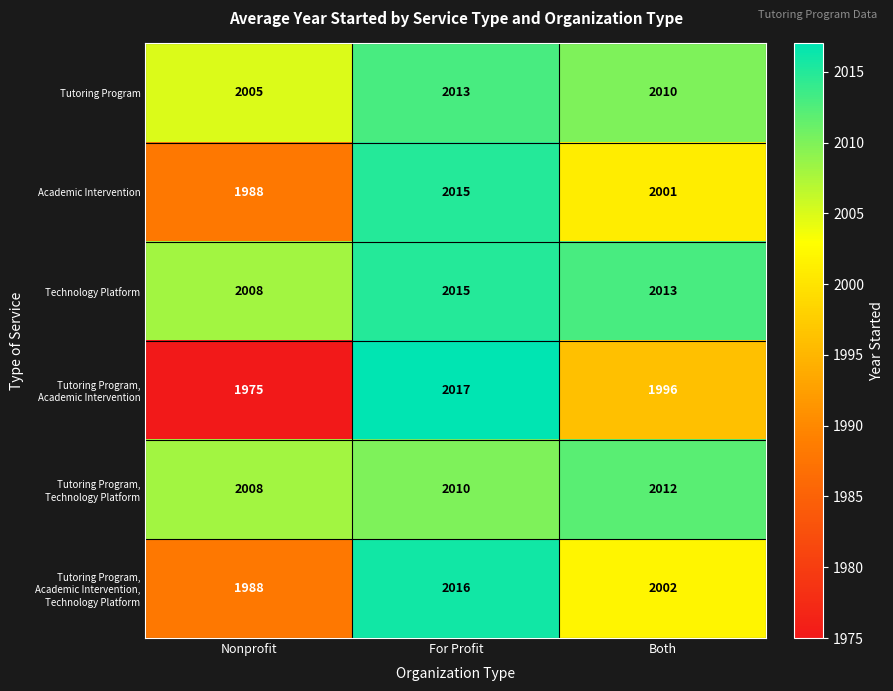

What is the difference between the highest and lowest values at For Profit?

7